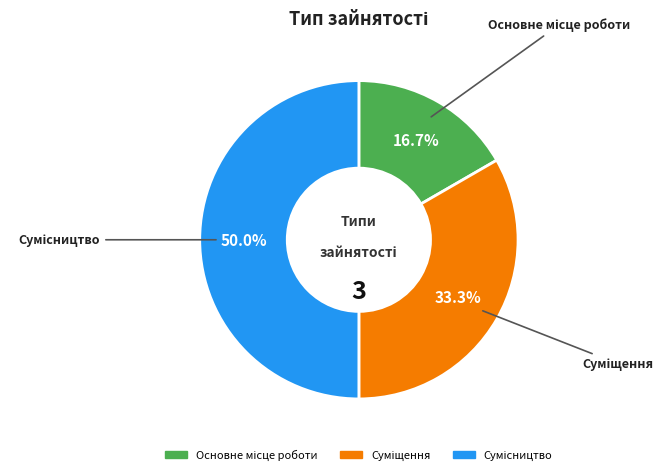

Rank the categories by value from highest to lowest.

Сумісництво, Суміщення, Основне місце роботи